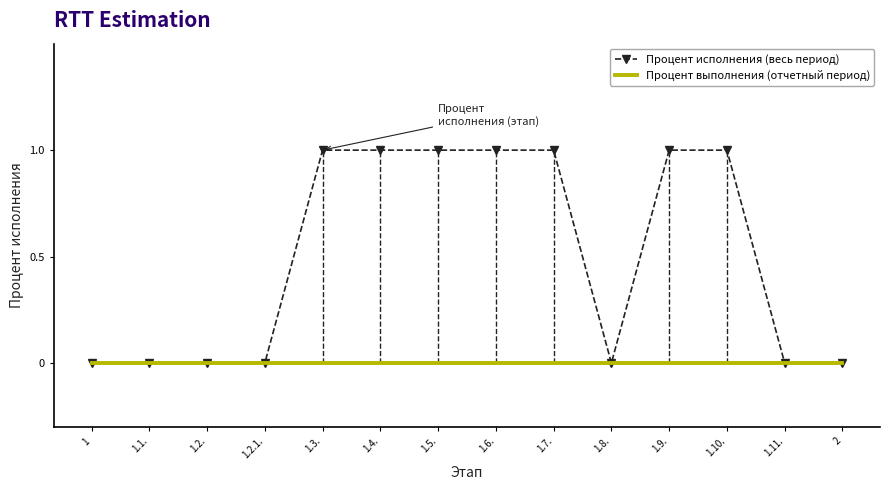

The value of Процент выполнения (отчетный период) at 1.5. is 0. True or false?

True